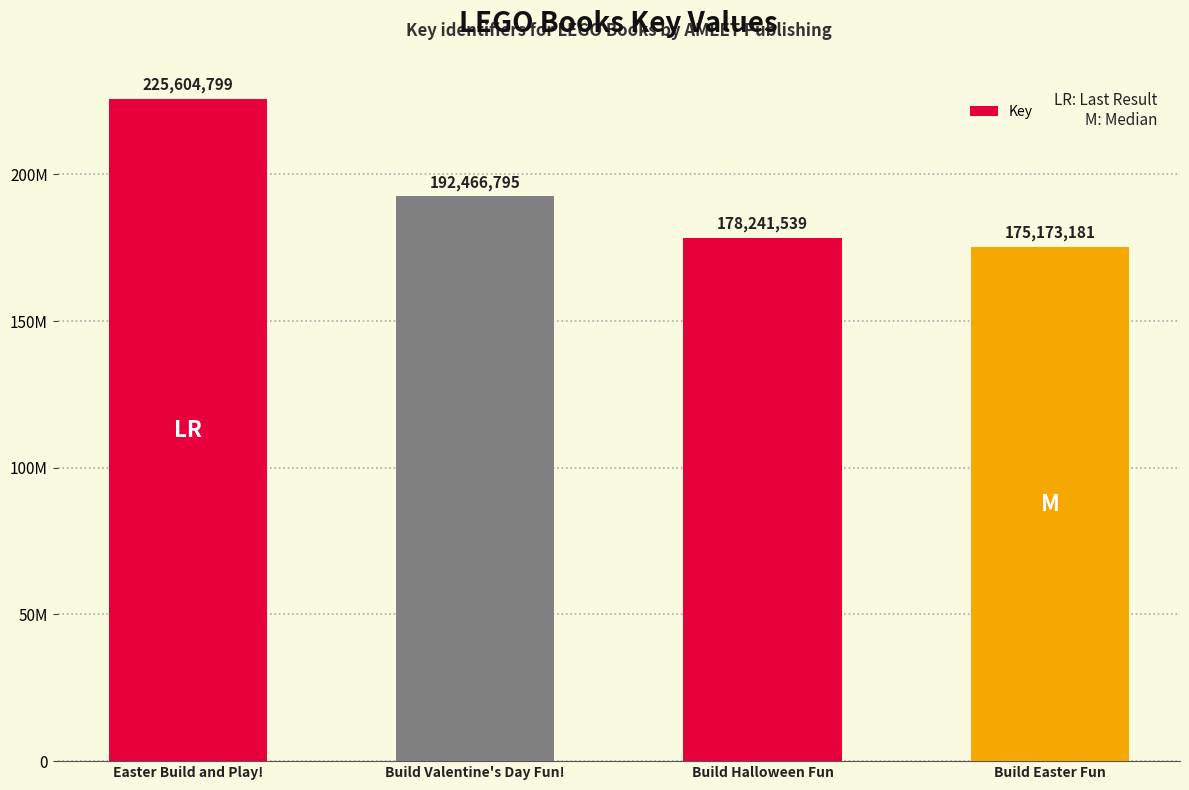

Is it true that the value at Build Valentine's Day Fun! is 85423187?

False